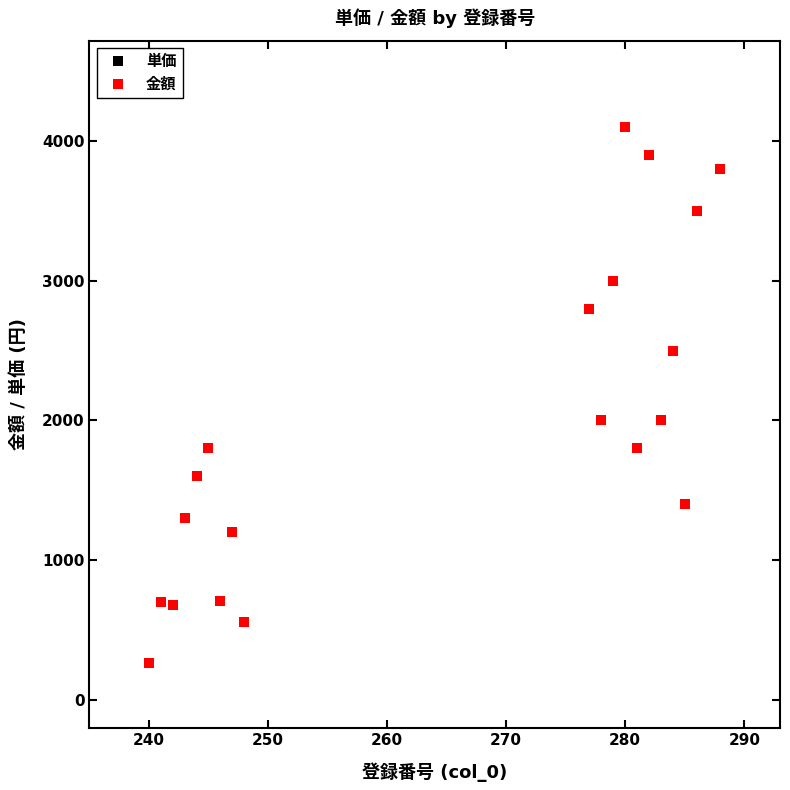

What is the maximum value for 単価?

4100